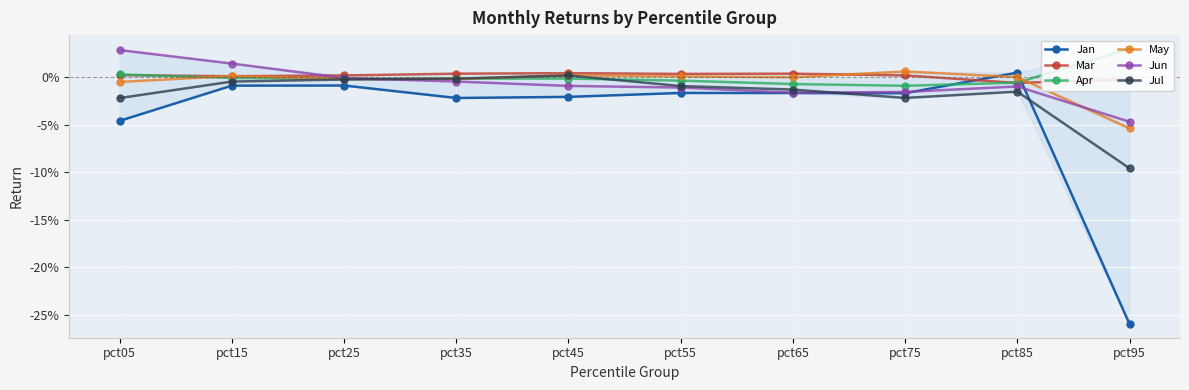

Where is the first local maximum for Jul?

pct45